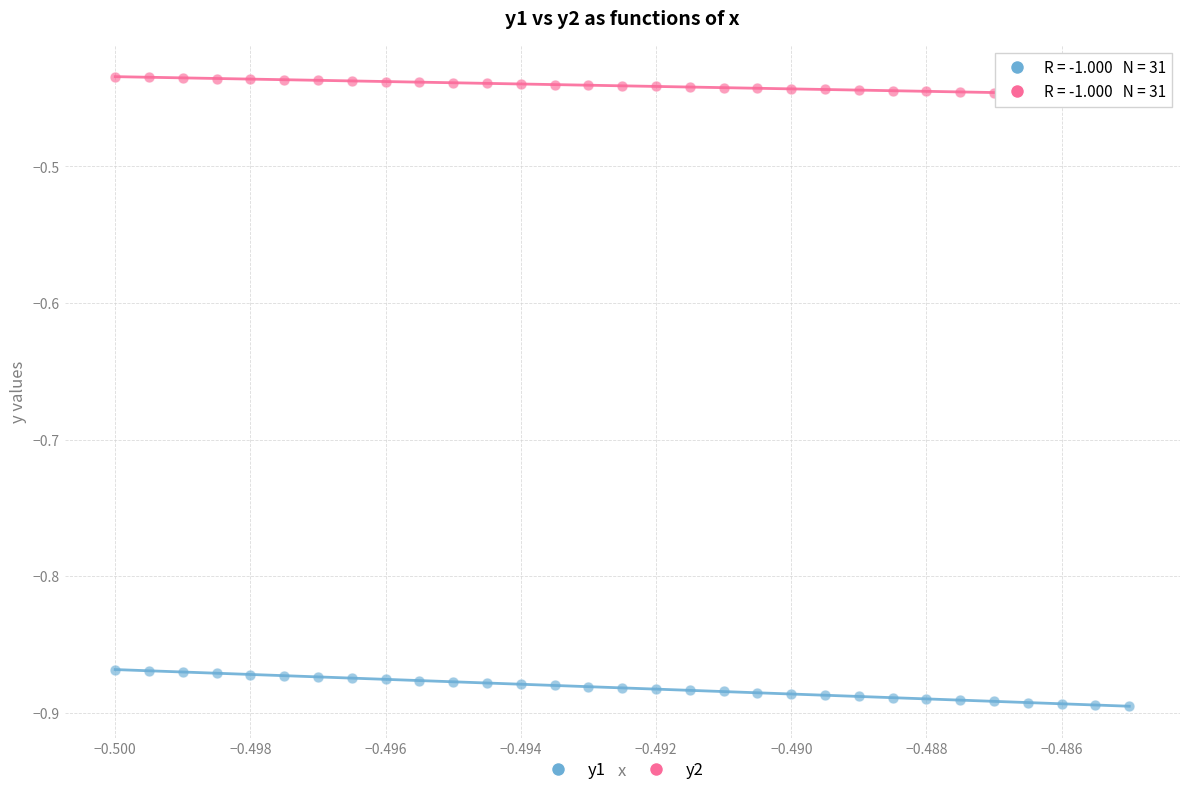

Which series has the widest spread of Y values?

y1